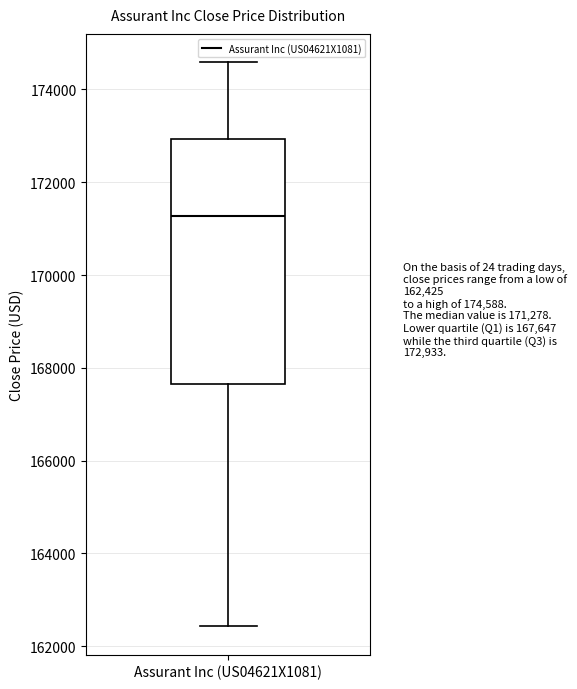

Where does the median line of the box for Assurant Inc (US04621X1081) sit on the y-axis? The values are not printed on the chart, so give them approximately, as read against the axis.

171200